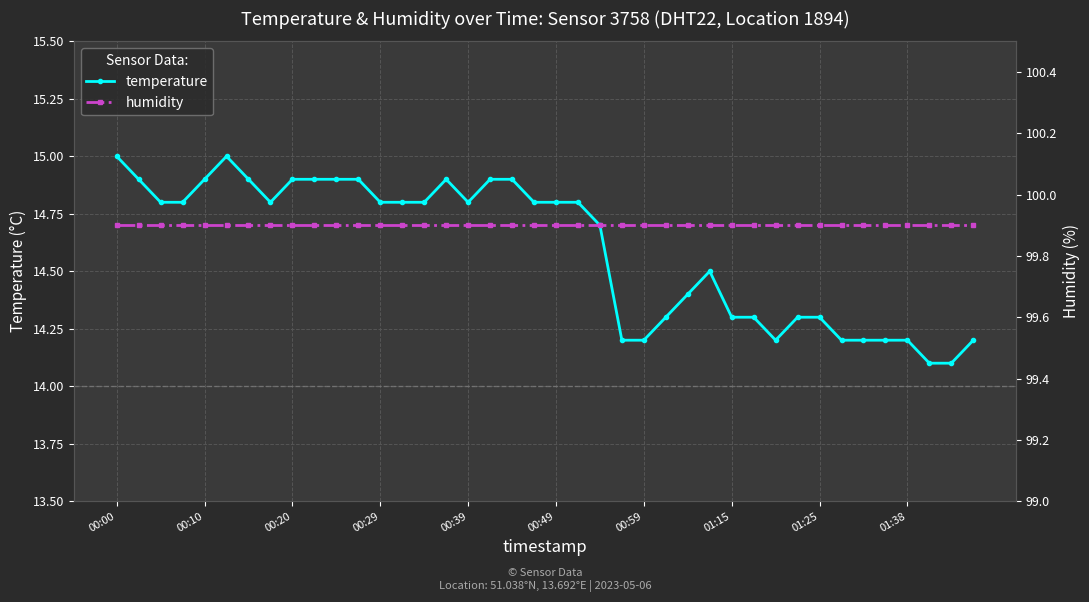

Is this an area chart (filled region under the line)?

No